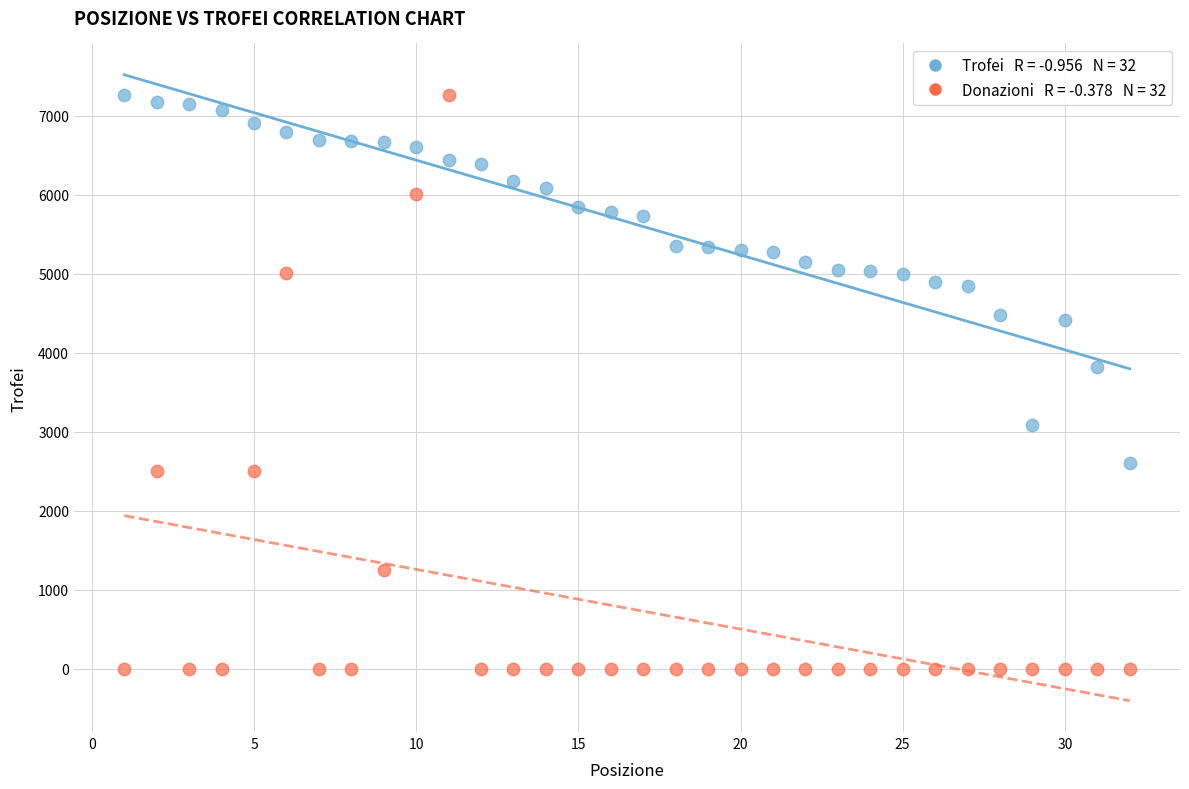

Across all series, what Y value is closest to 3632?

3815.0